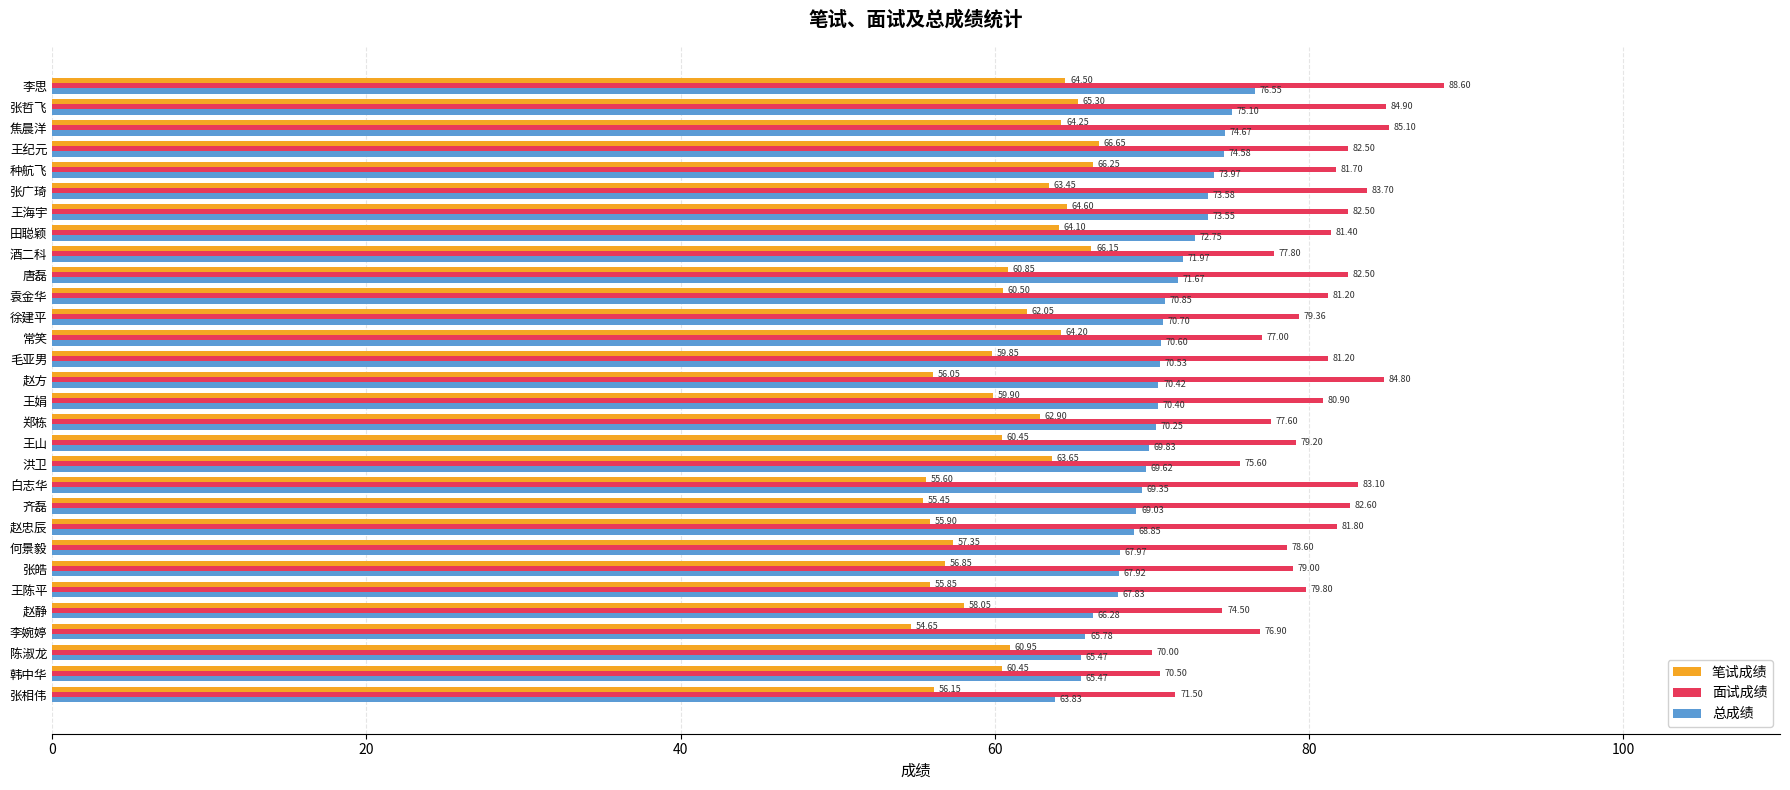

Where is 面试成绩 nearest to the value 79?

张皓